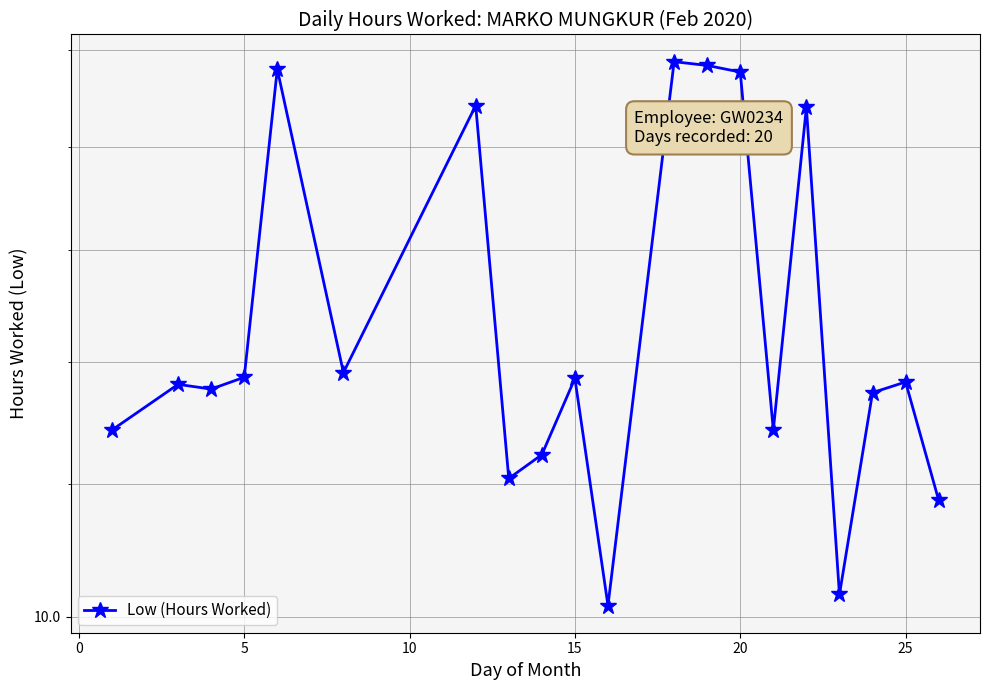

The value at 15 is 14.8. True or false?

True